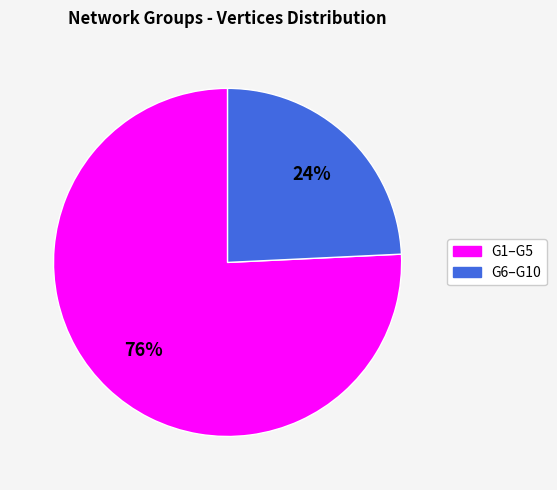

To the nearest percent, what is the difference between the largest and smallest slice percentages?

52%